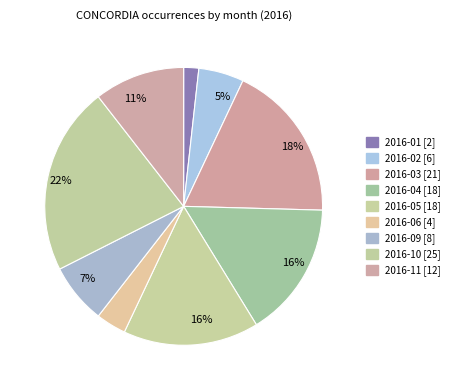

How many segments does this pie chart have?

9